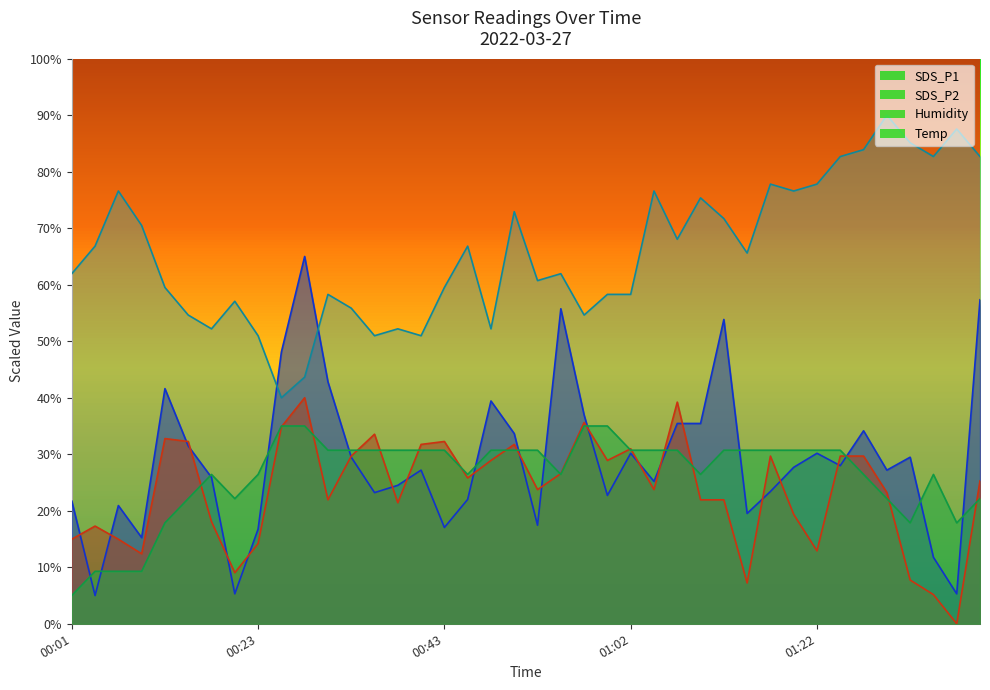

Is it true that Temp equals 19.7 at 01:05?

False